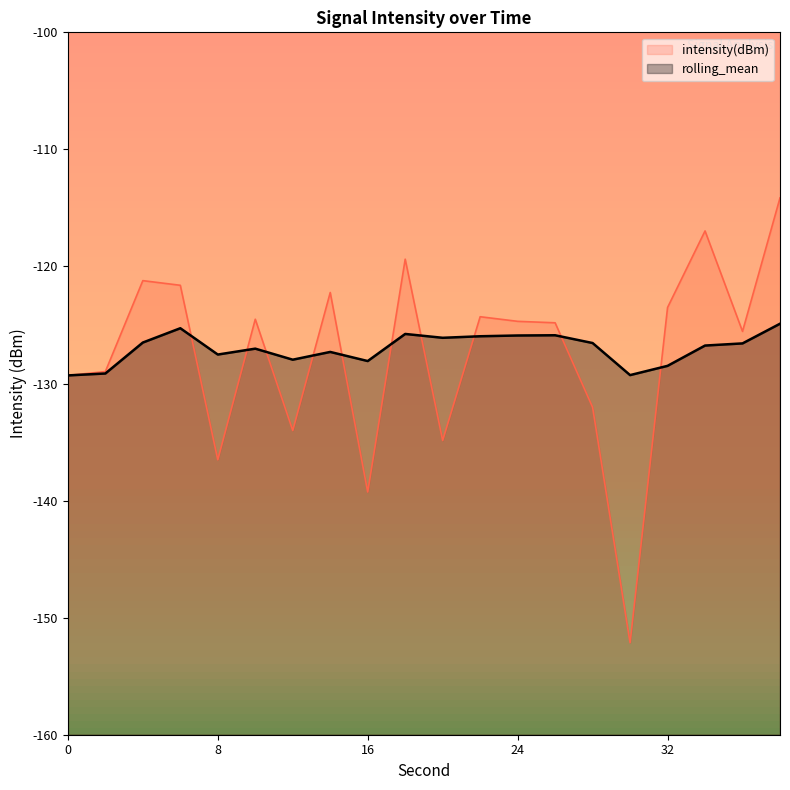

What is the minimum value shown in the chart?

-152.1